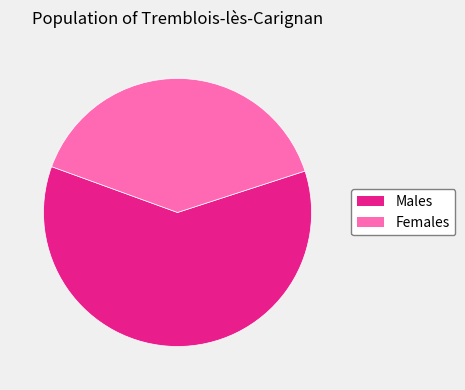

Is there any slice that represents more than half of the pie?

Yes